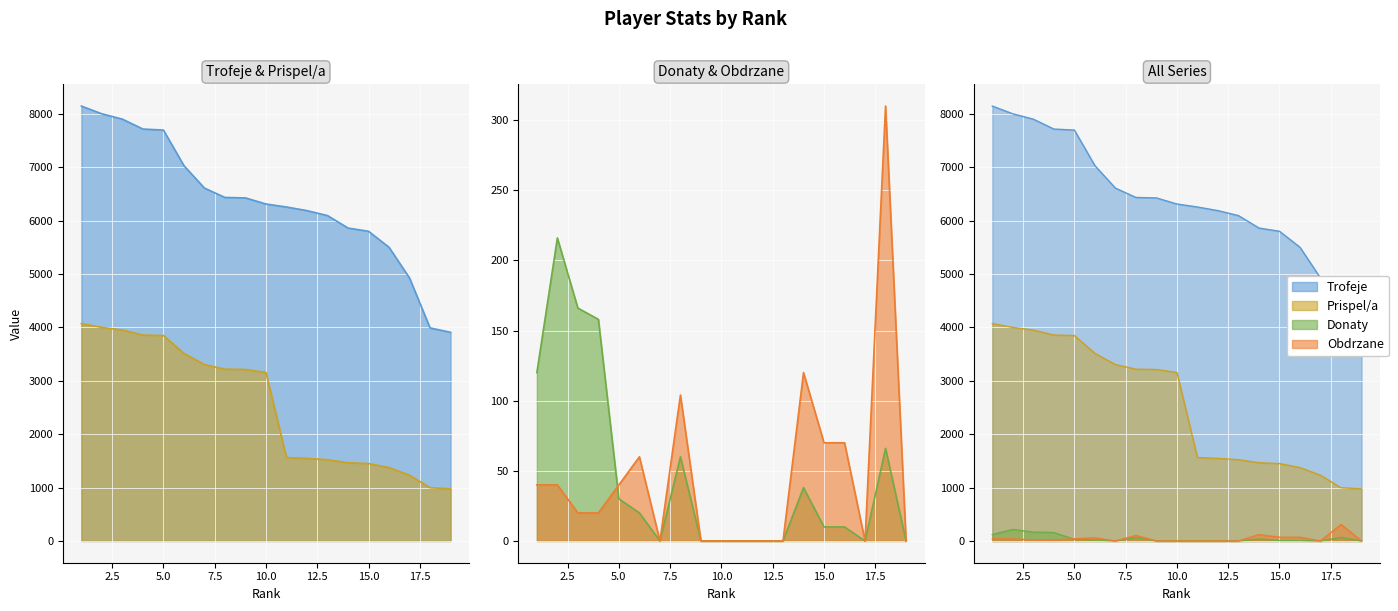

What is the difference between the second highest and minimum values in the Trofeje series?

4092